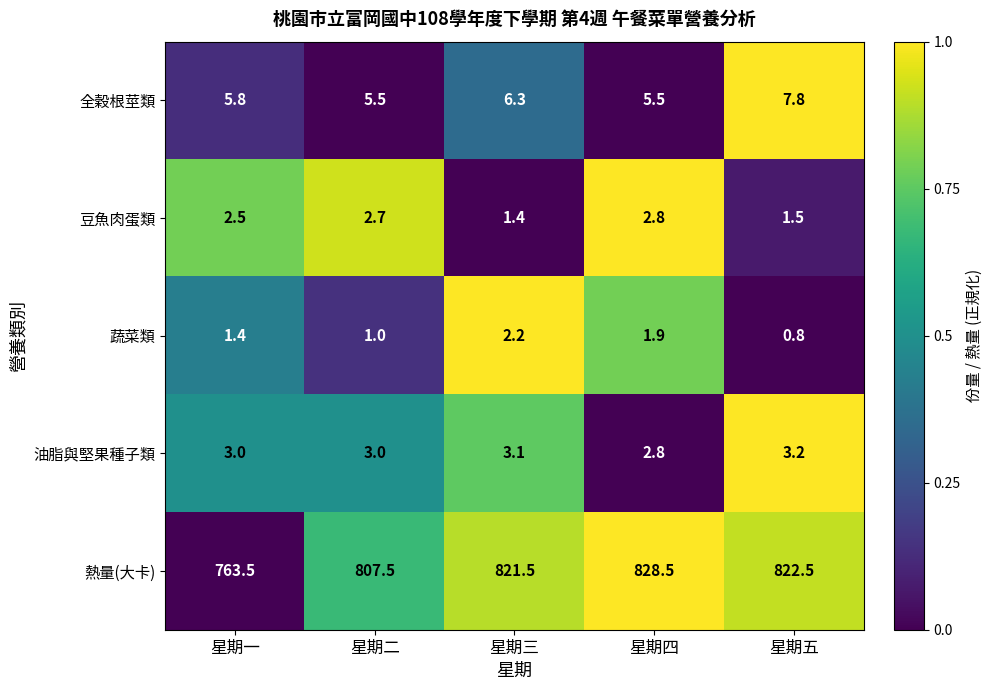

Between 星期四 and 星期五, which series saw the biggest shift?

熱量(大卡)